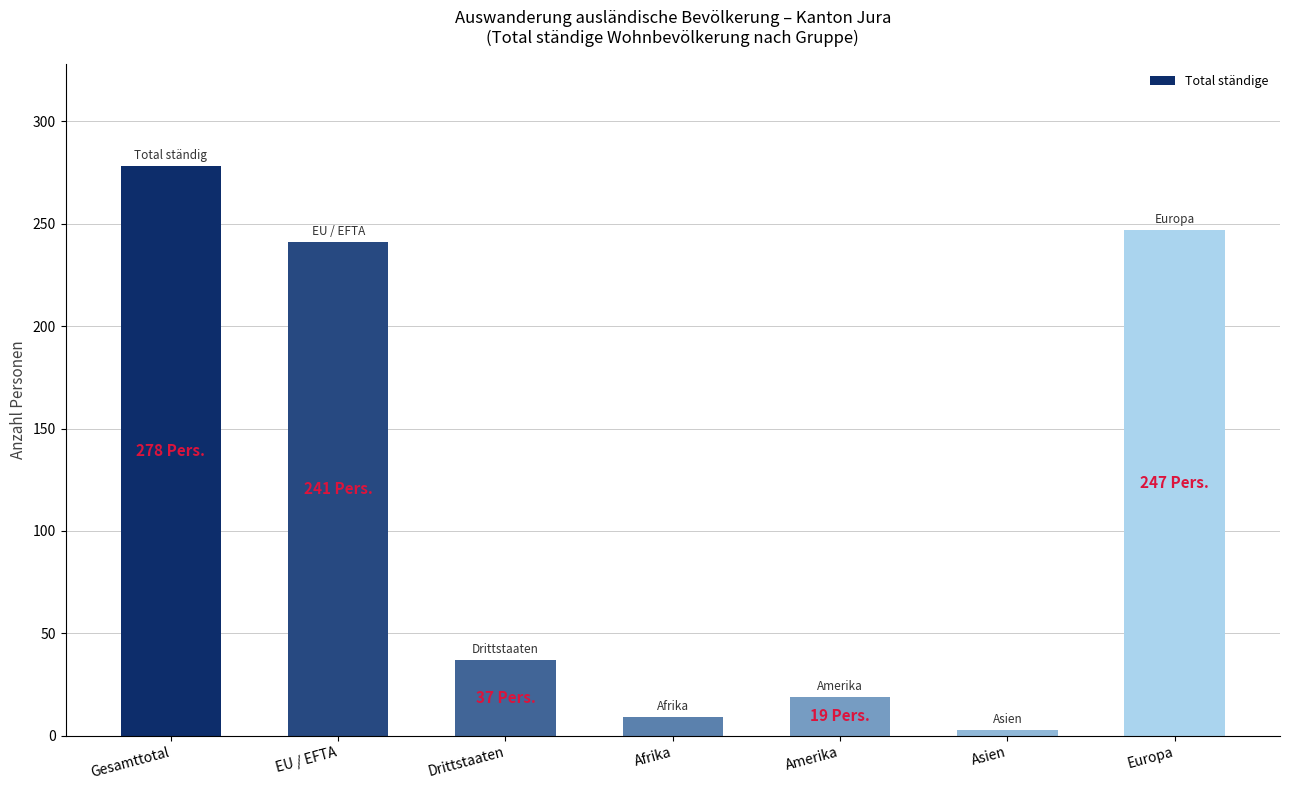

What is the change in value from EU / EFTA to Asien?

-238